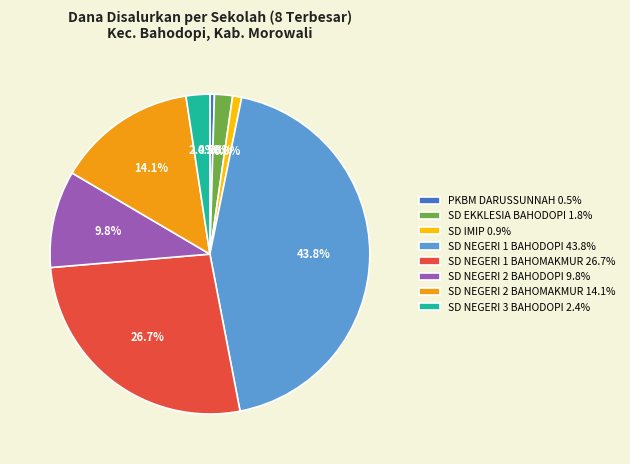

Is SD NEGERI 1 BAHODOPI the majority of the pie?

No